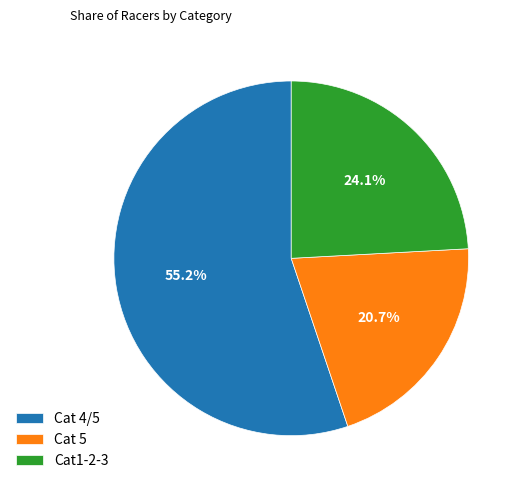

What percentage is the Cat 5 slice, to the nearest percent?

21%